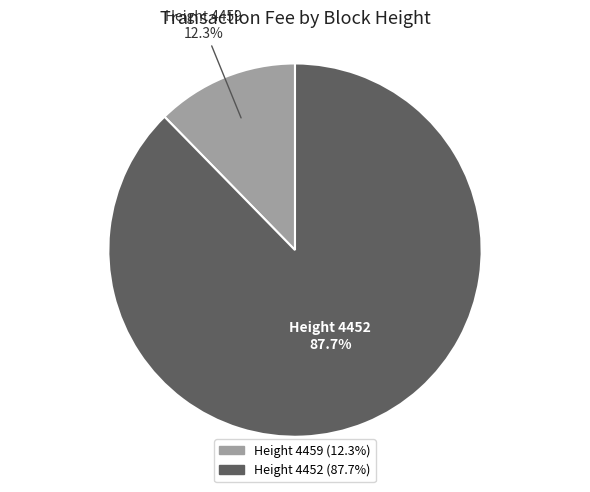

Is there a majority slice in this chart?

Yes